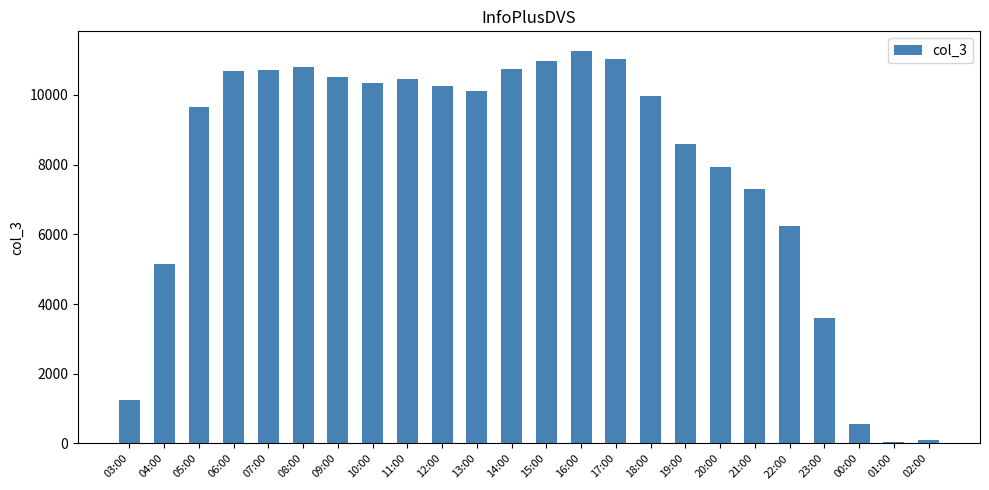

What is the greatest value displayed?

11258